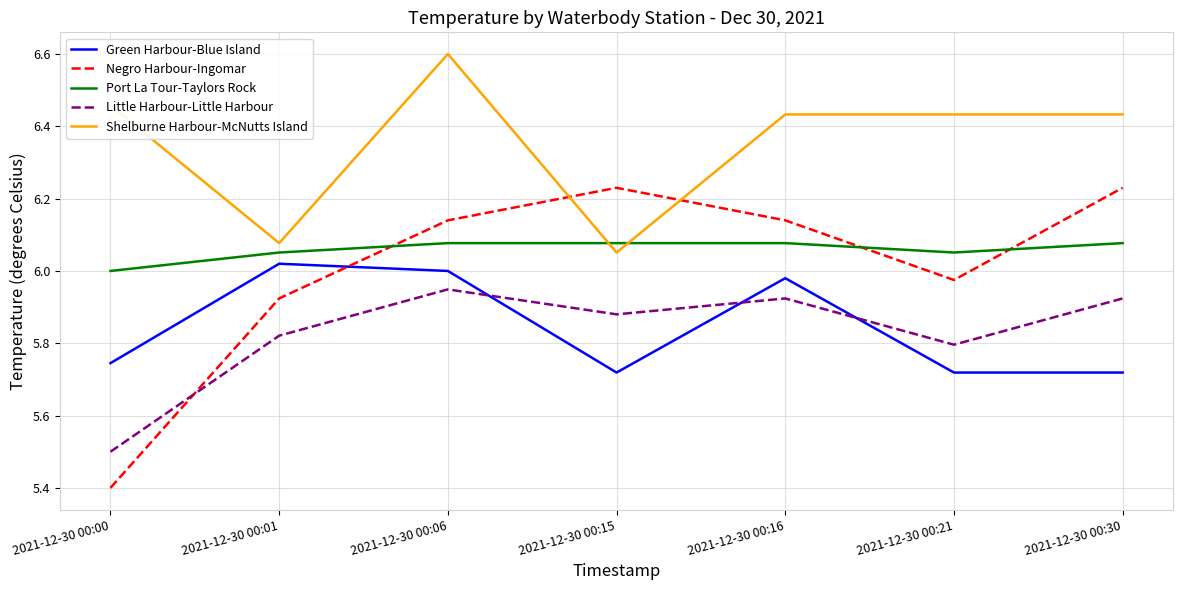

Which series has the largest total across all categories?

Shelburne Harbour-McNutts Island